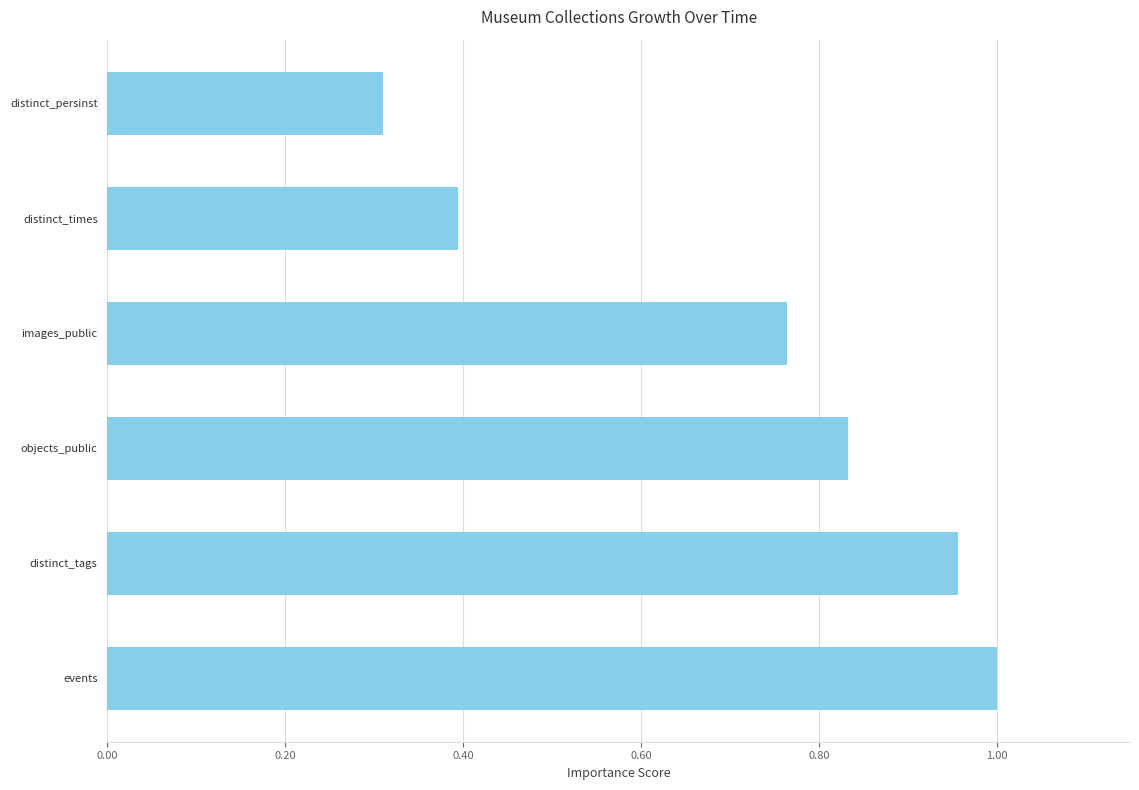

The value at images_public is 0.4. True or false?

False